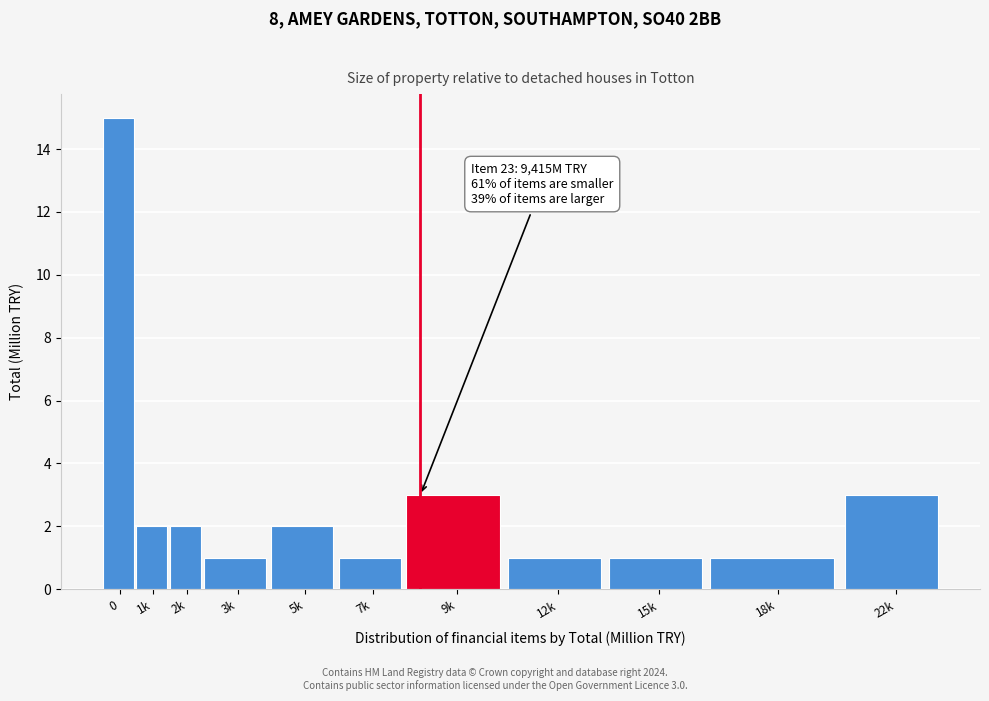

Reading left to right, what are all the values shown in this chart?

0=15	1k=2	2k=2	3k=1	5k=2	7k=1	9k=3	12k=1	15k=1	18k=1	22k=3